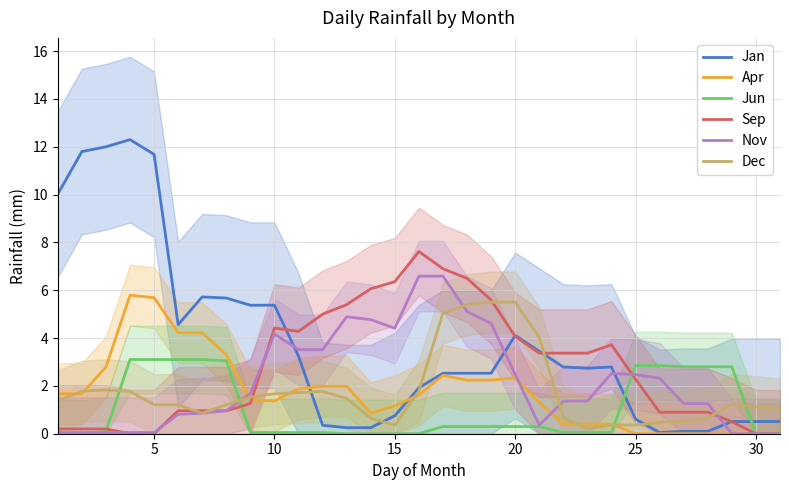

Is it true that Sep equals 0.0 at 30?

True